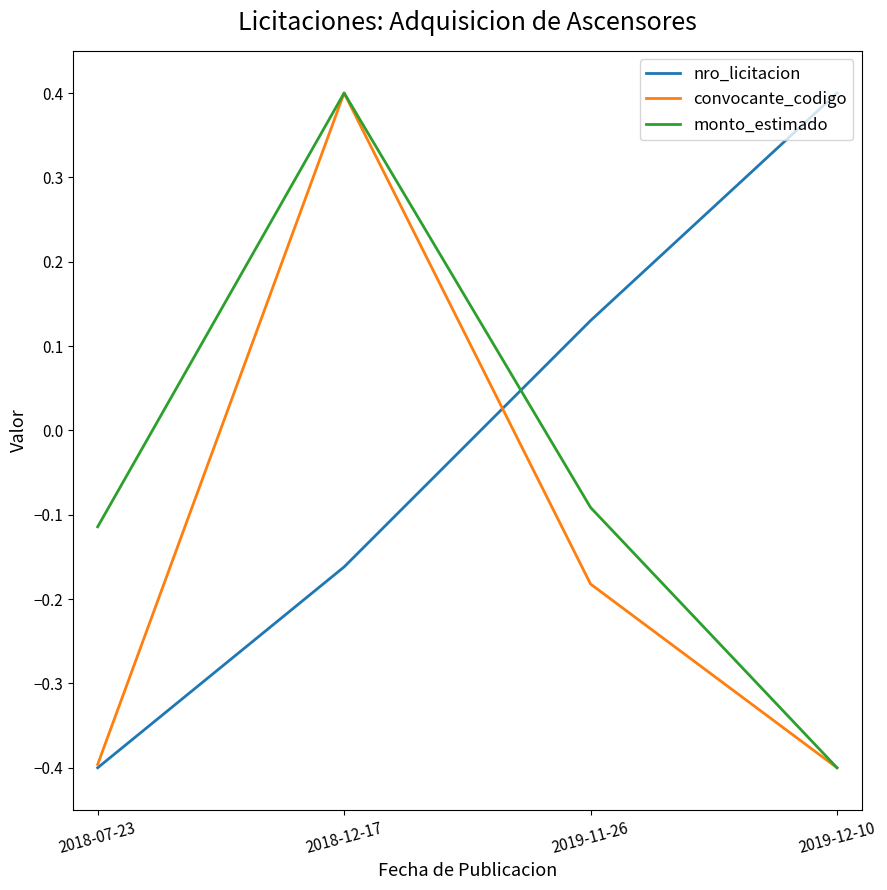

What value does the monto_estimado series have at 2019-12-10?

-0.4